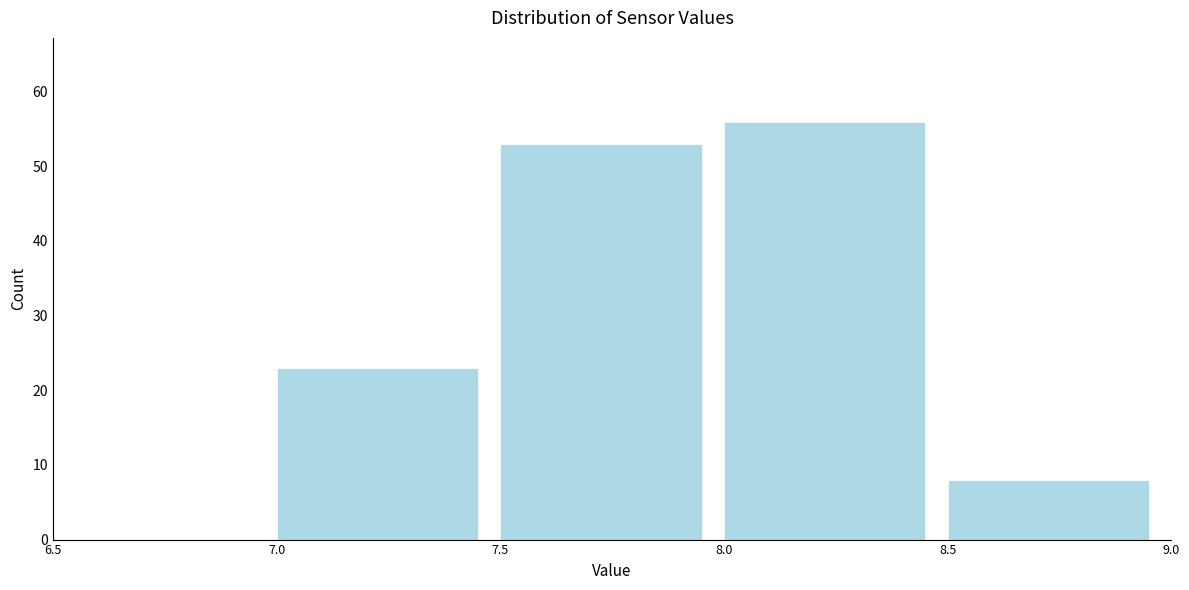

Which range on the x-axis has the tallest bar?

8.0 to 8.5